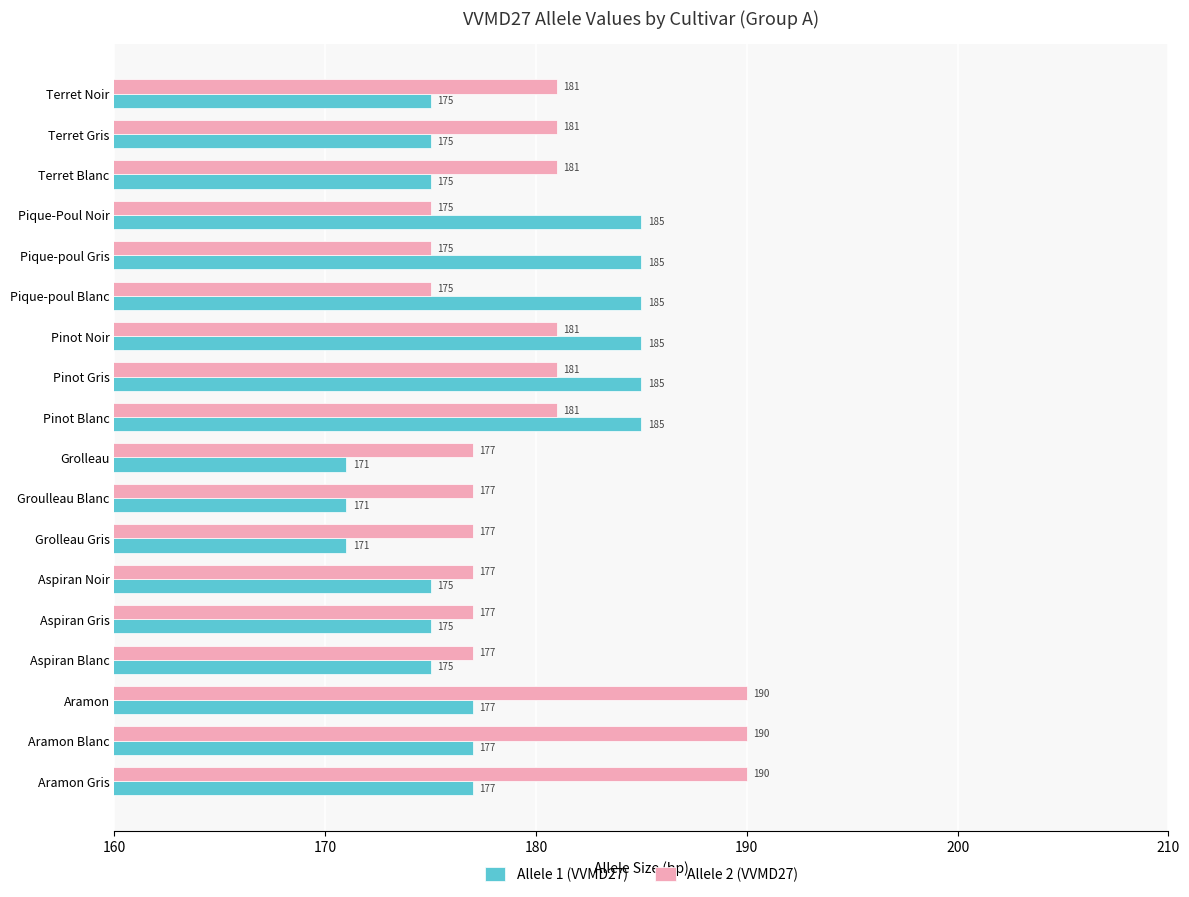

Which series has the largest total across all categories?

Allele 2 (VVMD27)